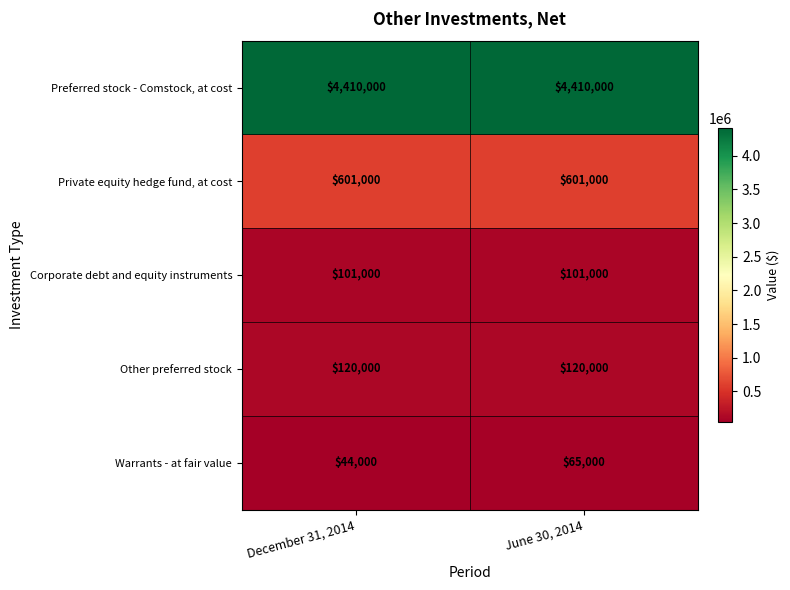

What is the approximate value of Warrants - at fair value at June 30, 2014, to the nearest 100?

65000